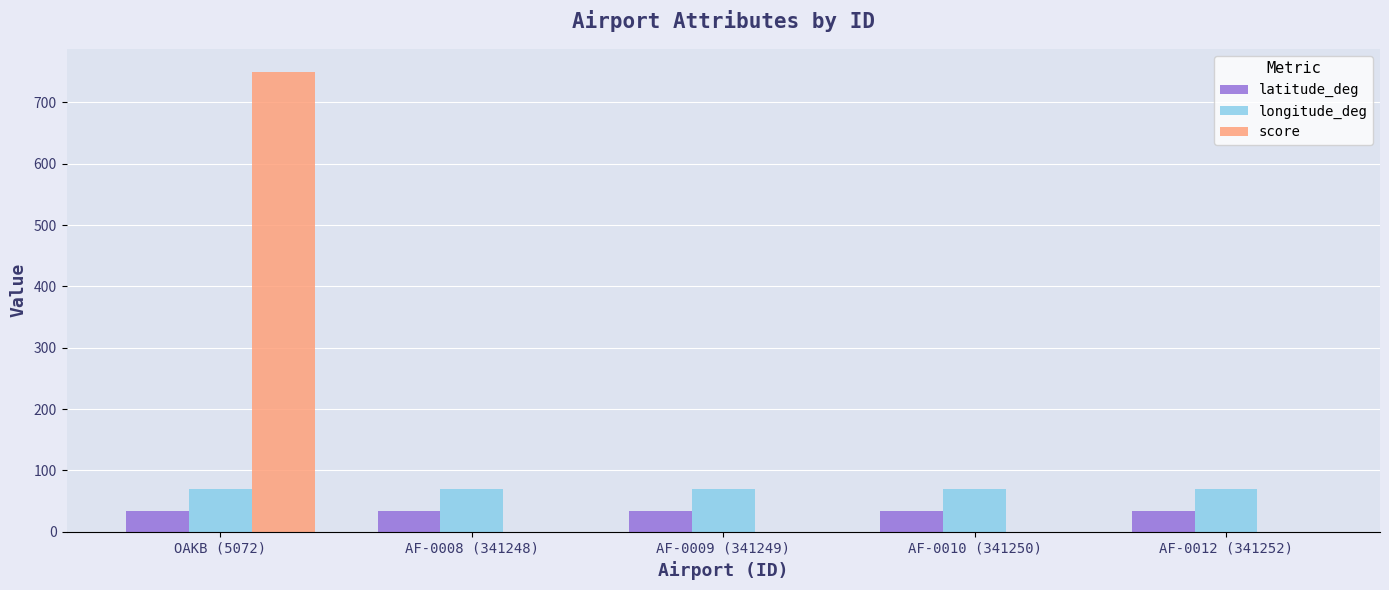

Between OAKB (5072) and AF-0010 (341250), which series saw the biggest shift?

score